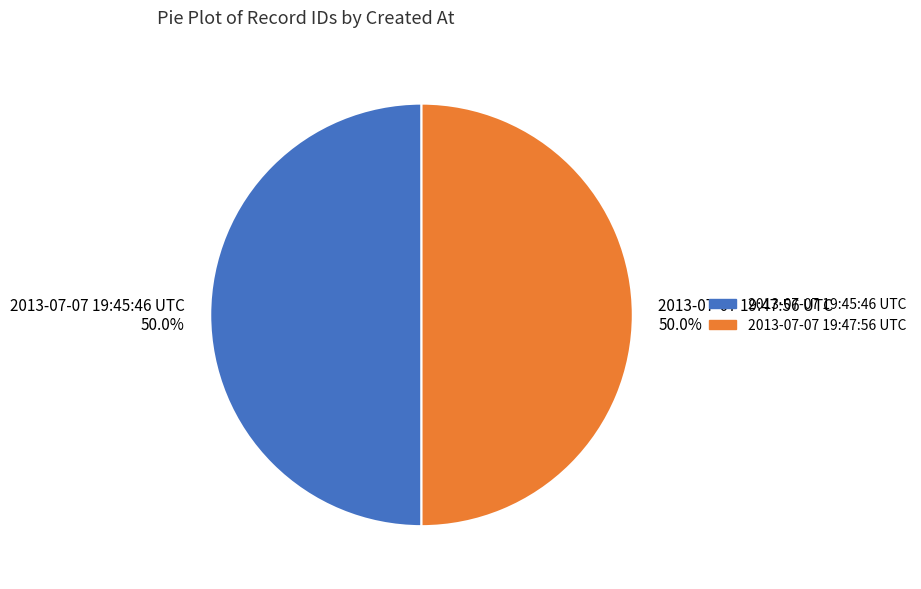

Approximately how many times larger is the value at 2013-07-07 19:45:46 UTC compared to 2013-07-07 19:47:56 UTC?

1.0